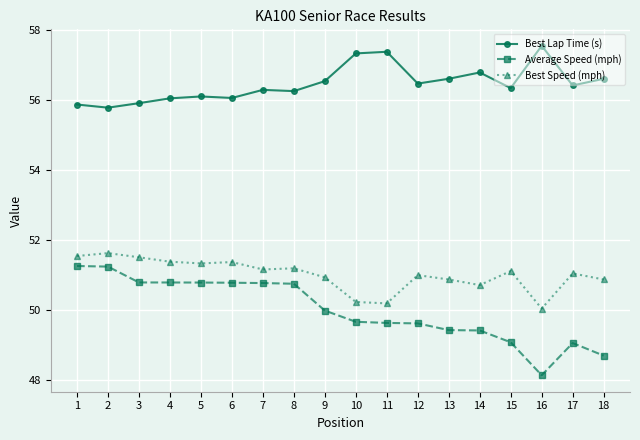

Count the number of data series in this chart.

3